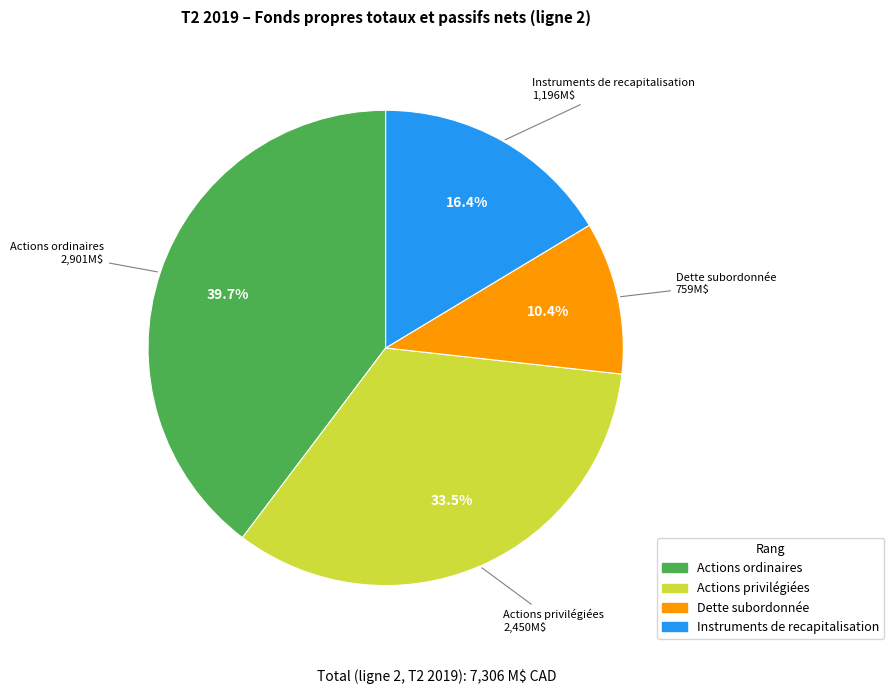

Does any single category account for the majority?

No